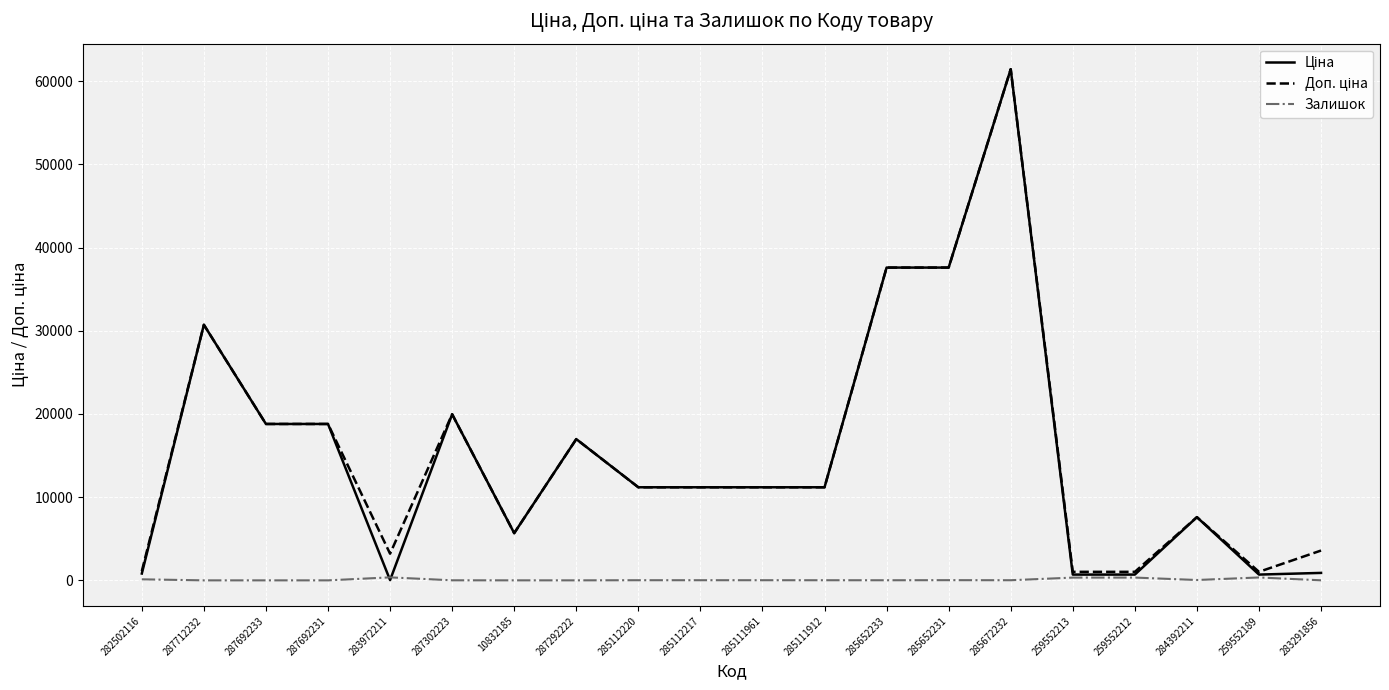

Is it true that Залишок equals 13.0 at 285652233?

True